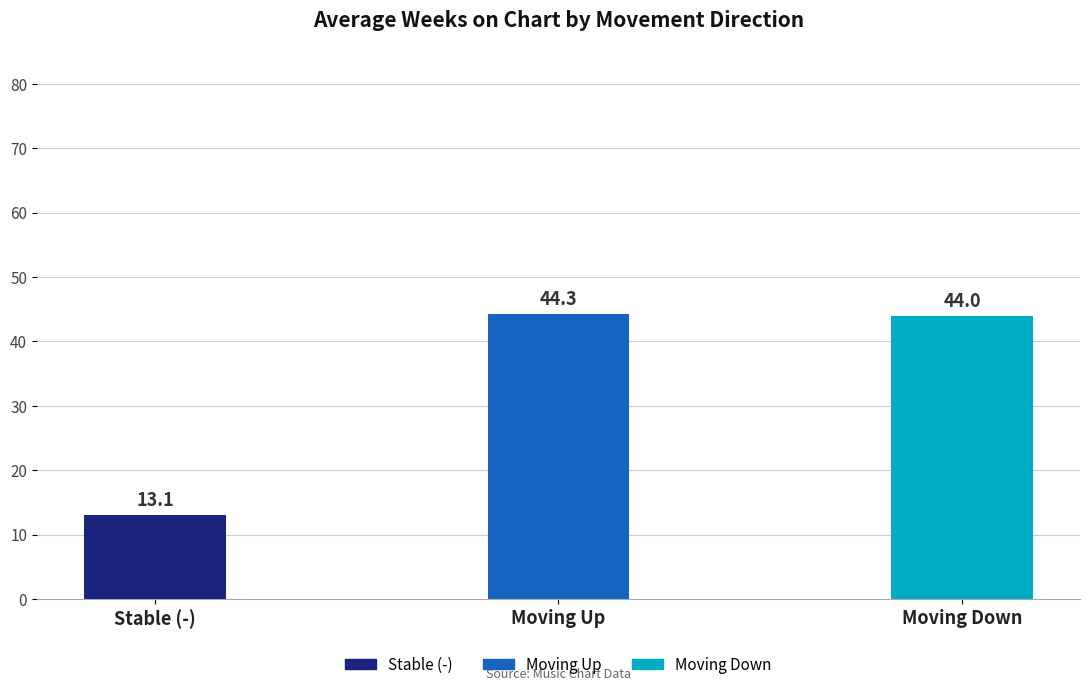

Approximately how many times larger is the value at Moving Down compared to Stable (-)?

3.4